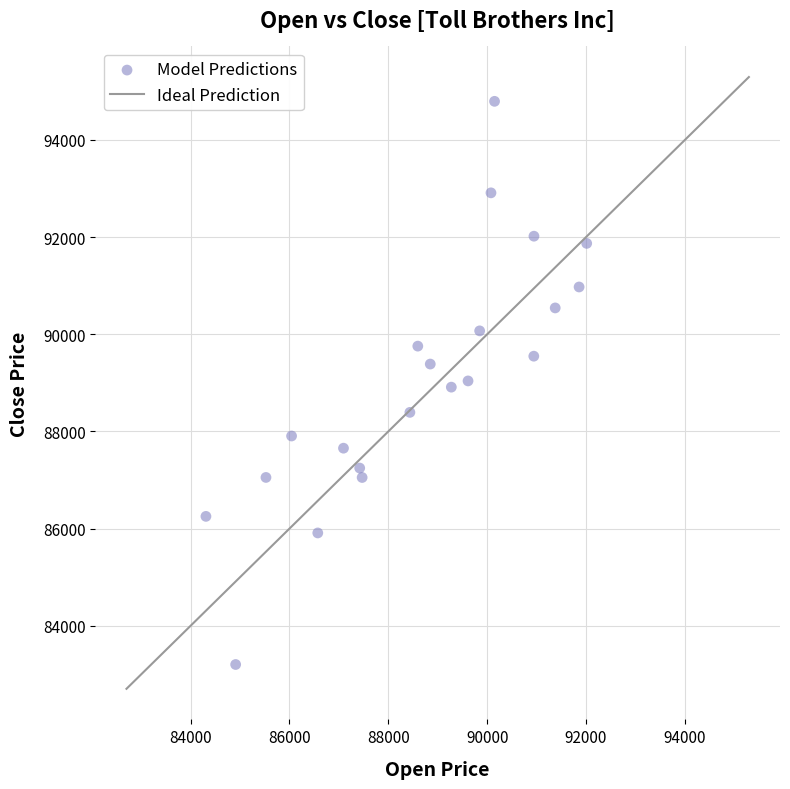

What is the range of X values (max minus min)?

7701